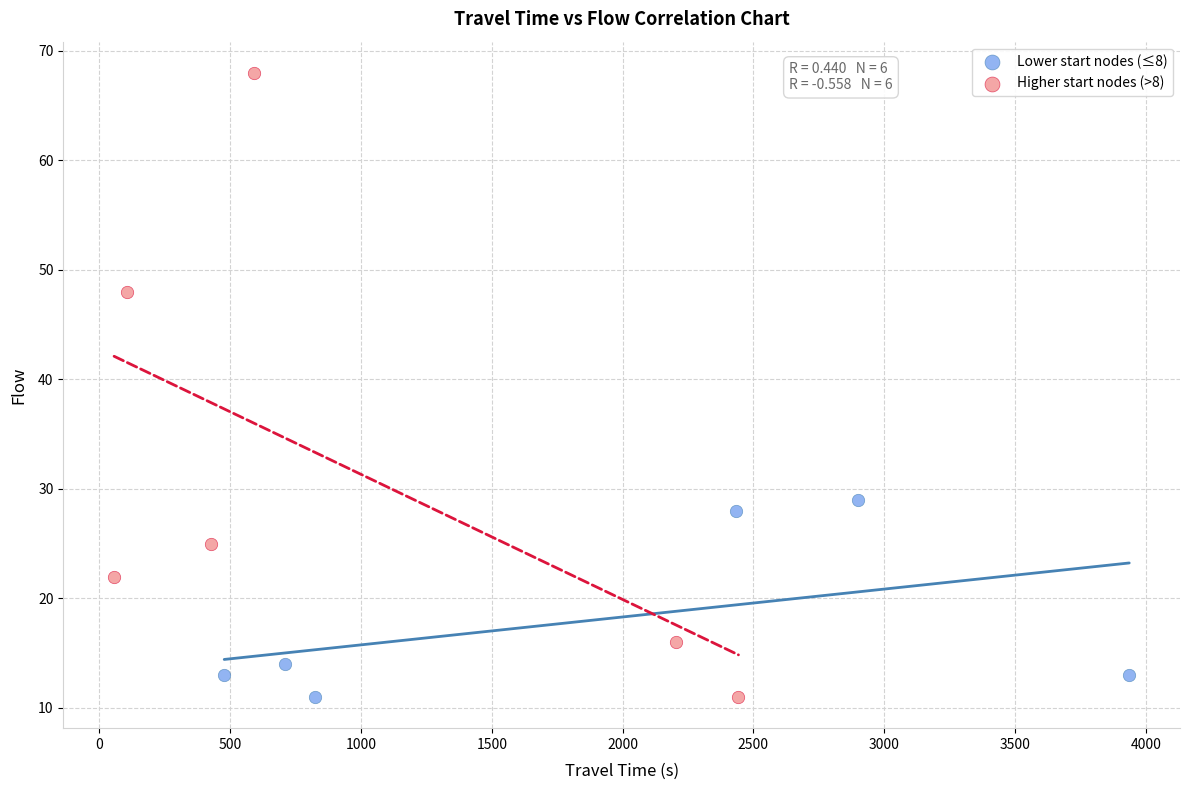

Which series has the widest spread of Y values?

Higher start nodes (>8)